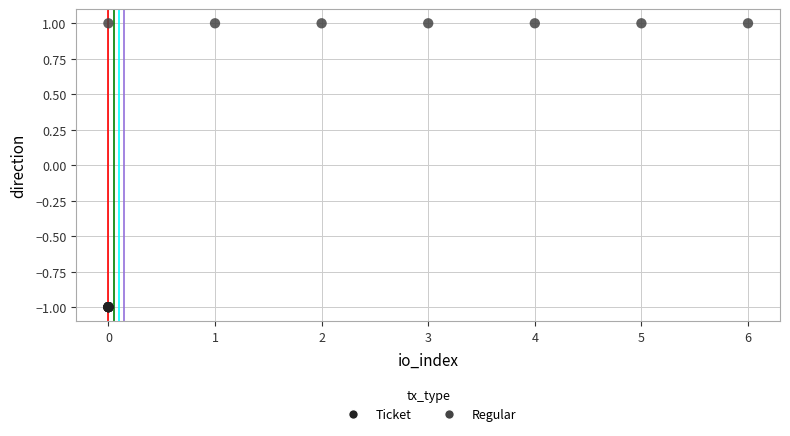

Which series contains the lowest Y value?

Ticket